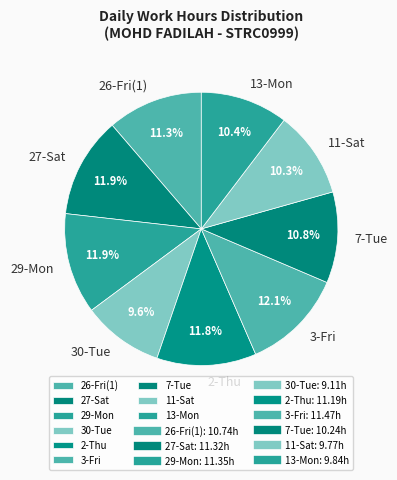

Is there a majority slice in this chart?

No